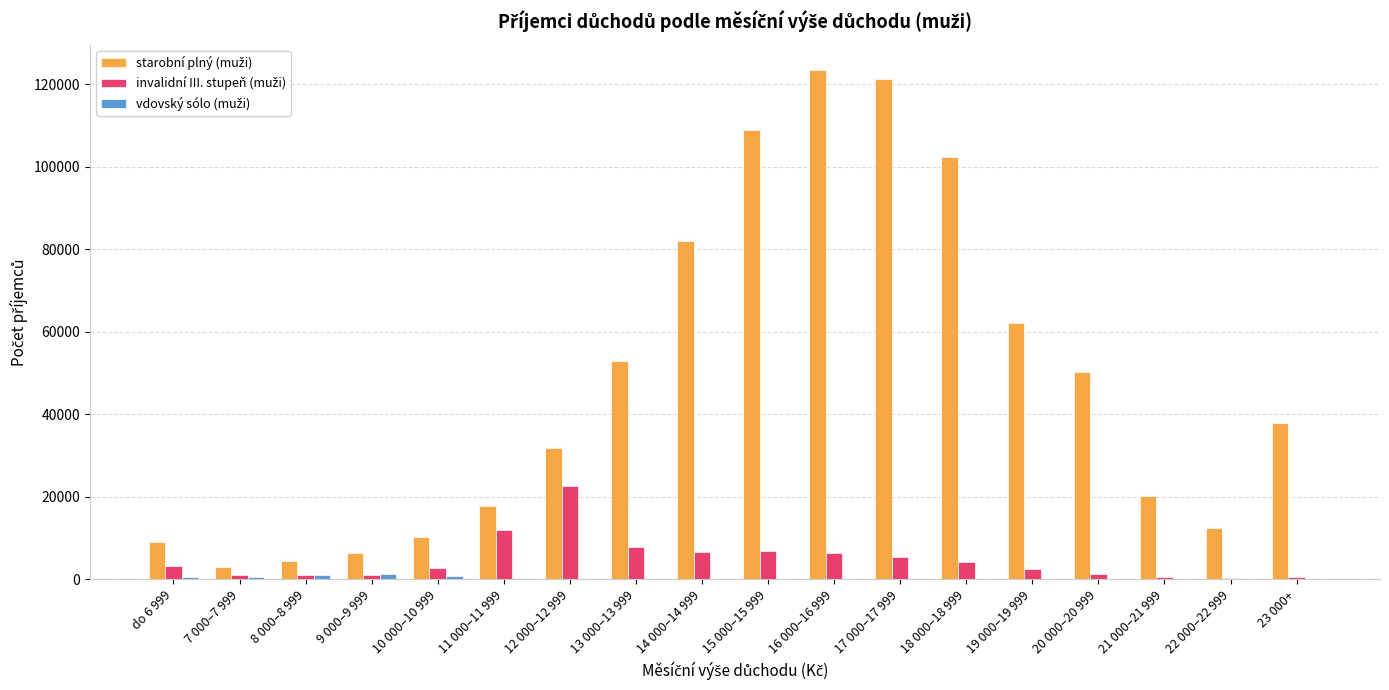

How many categories are shown in the chart?

18